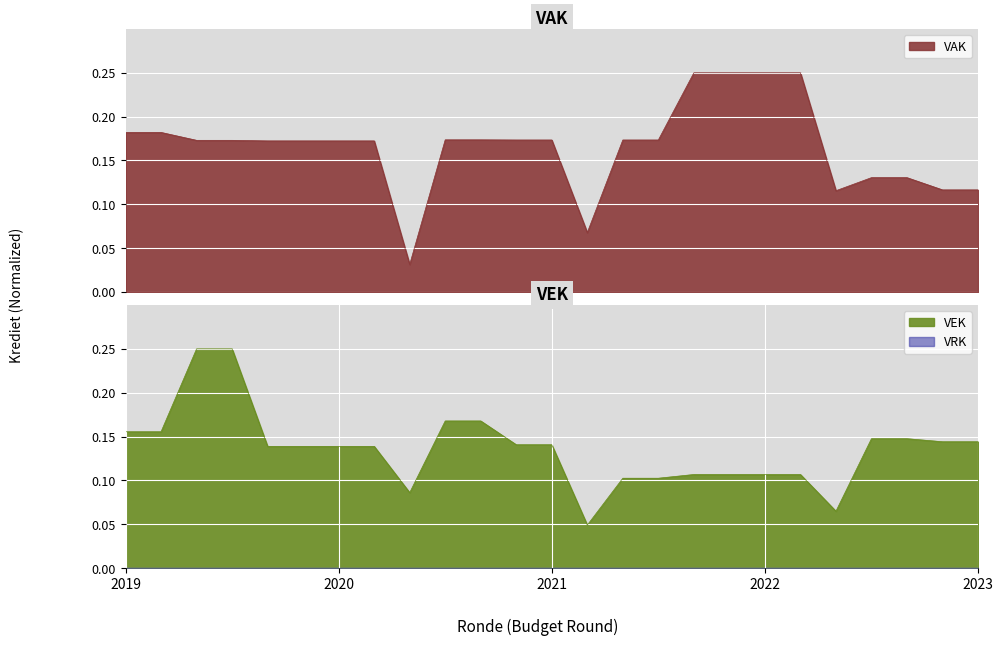

Which series changed the most between 4 and 22?

VAK